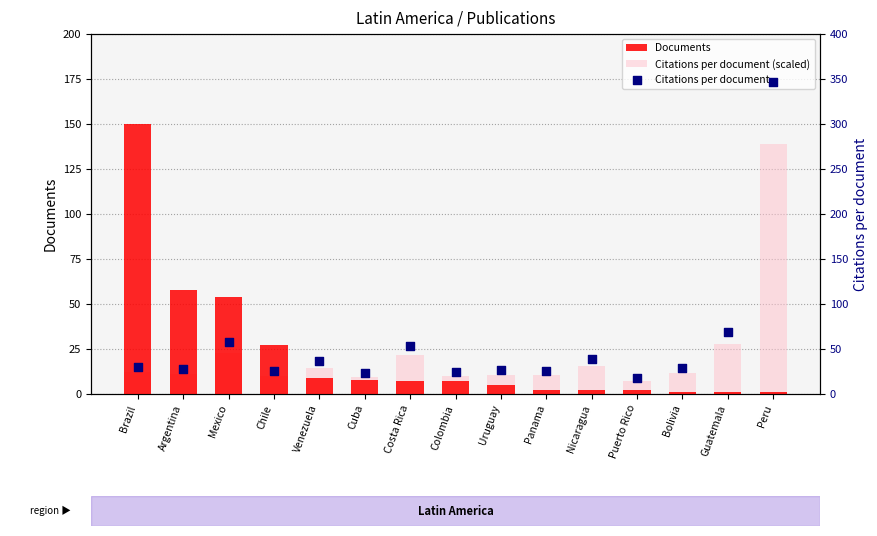

At which category is the sum across all series the highest?

Peru